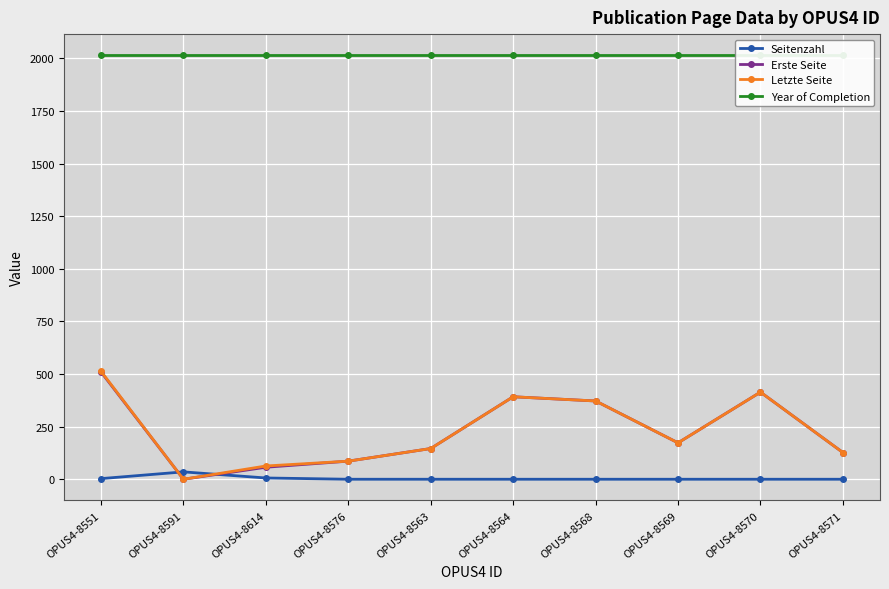

Reading left to right, extract all data points from this chart.

Seitenzahl: 3	35	6	0	0	0	0	0	0	0
Erste Seite: 510	0	57	86	146	392	372	173	414	127
Letzte Seite: 513	0	63	86	146	392	372	173	414	127
Year of Completion: 2015	2015	2015	2015	2015	2015	2015	2015	2015	2015